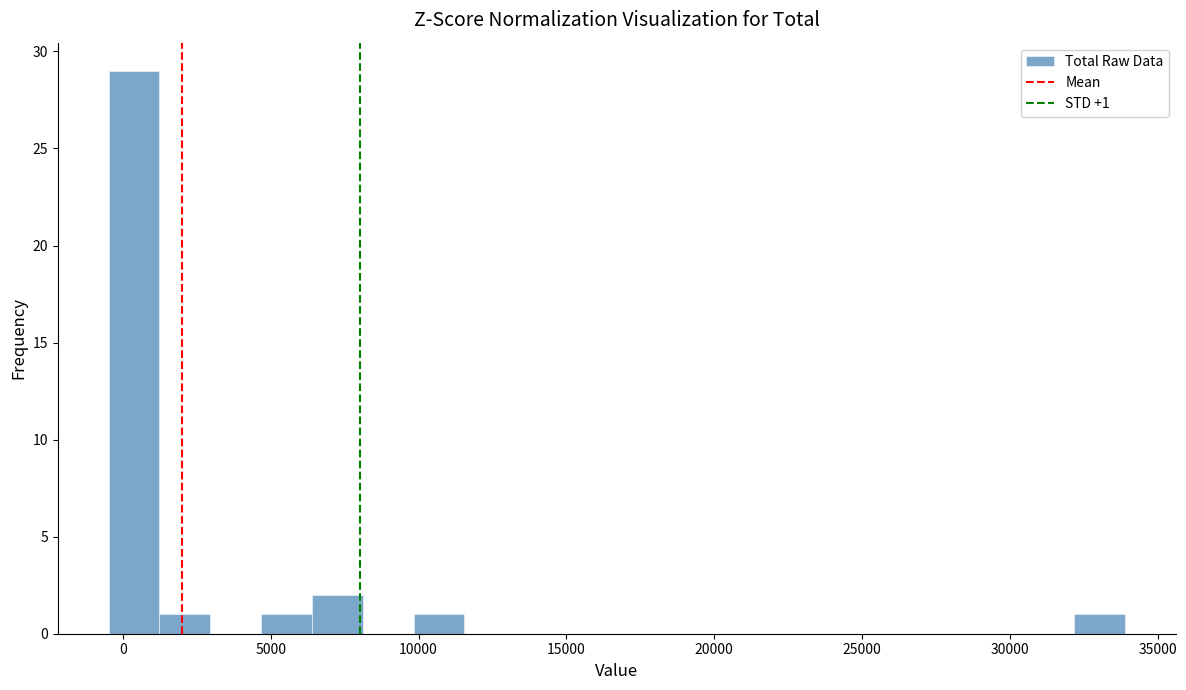

Around what value on the x-axis is the tallest bar? Give the approximate position of its centre, as read against the axis.

500